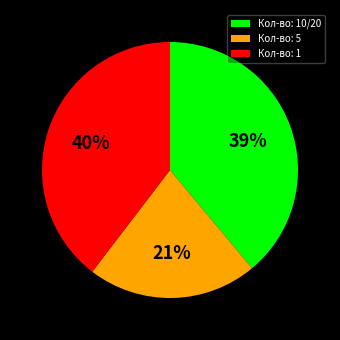

What is the smallest slice in the pie chart?

Кол-во: 5